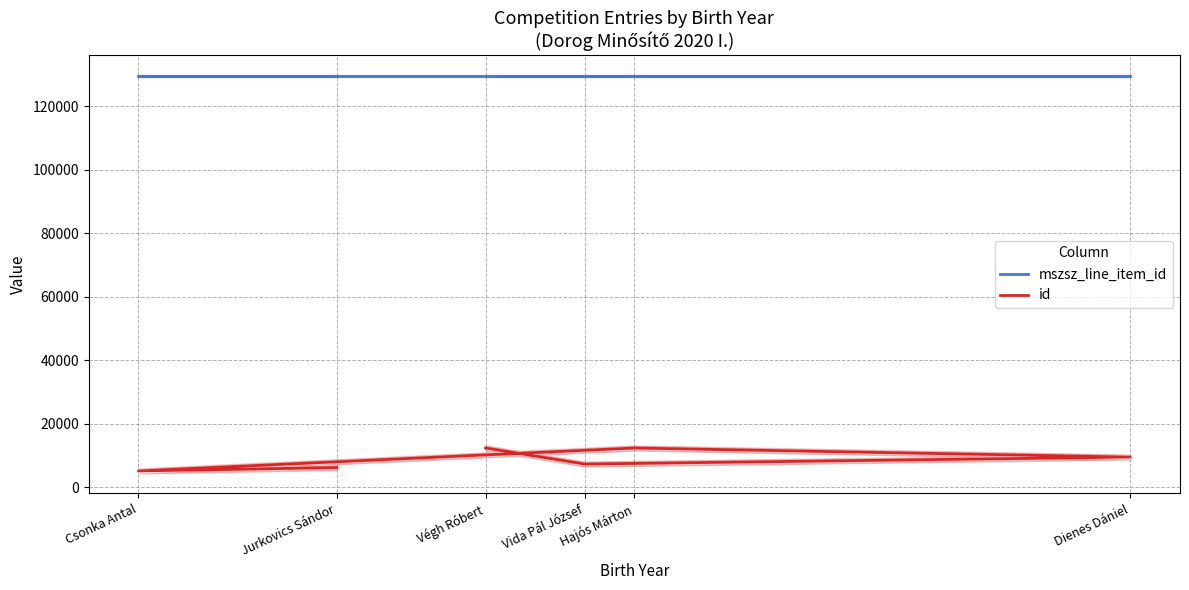

The value of id at Vida Pál József is 7304. True or false?

True